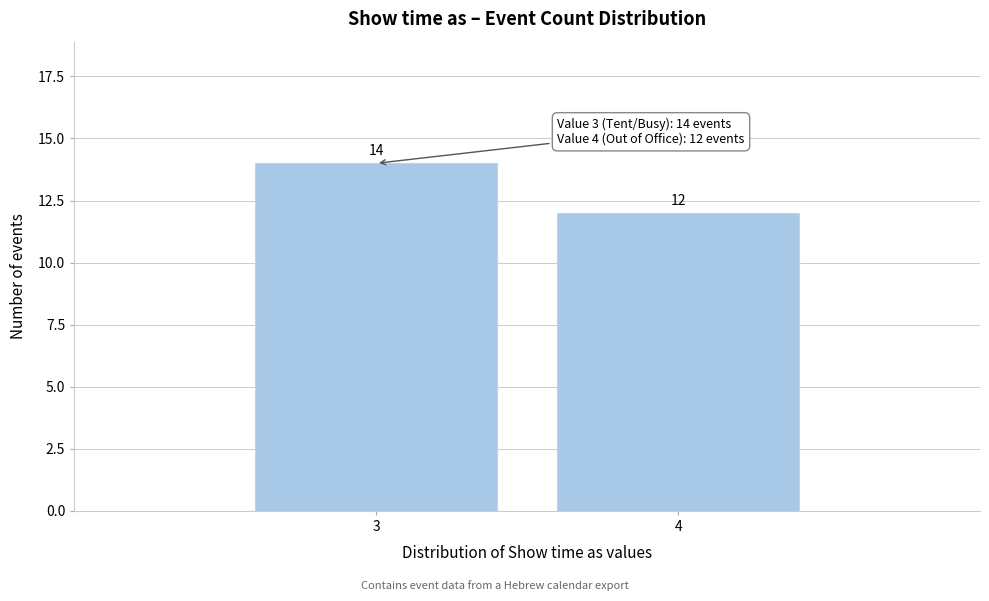

Reading left to right, what are all the values shown in this chart?

3=14	4=12